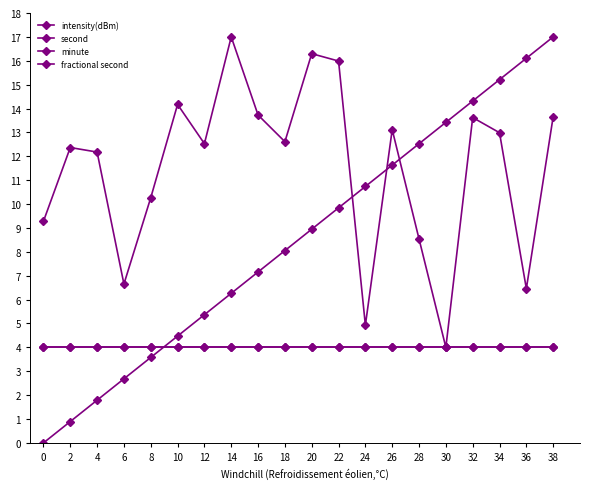

Does the chart display data point markers on the line(s)?

Yes